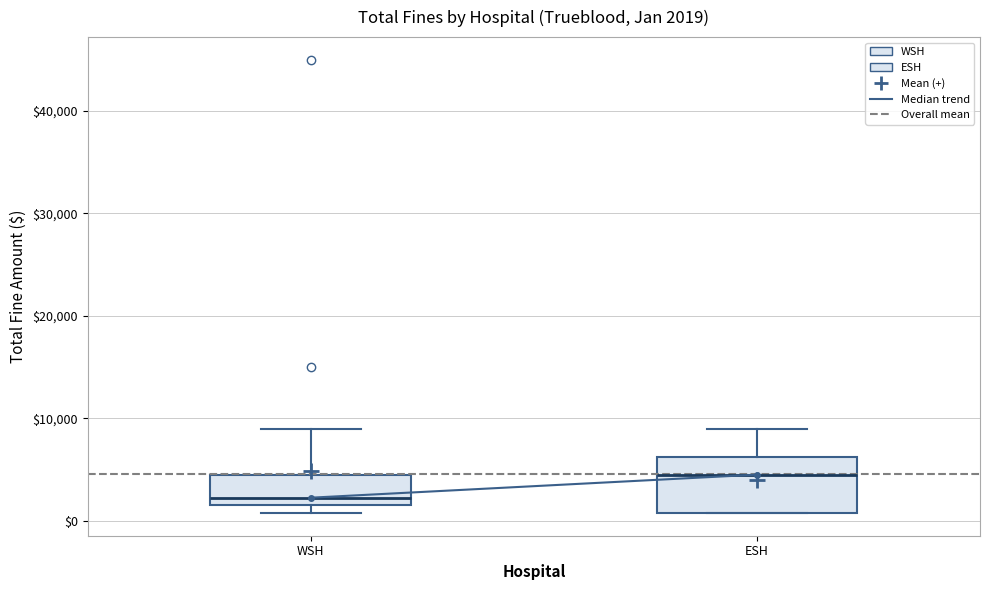

Comparing the boxes themselves (not the whiskers), which one is the tallest?

ESH